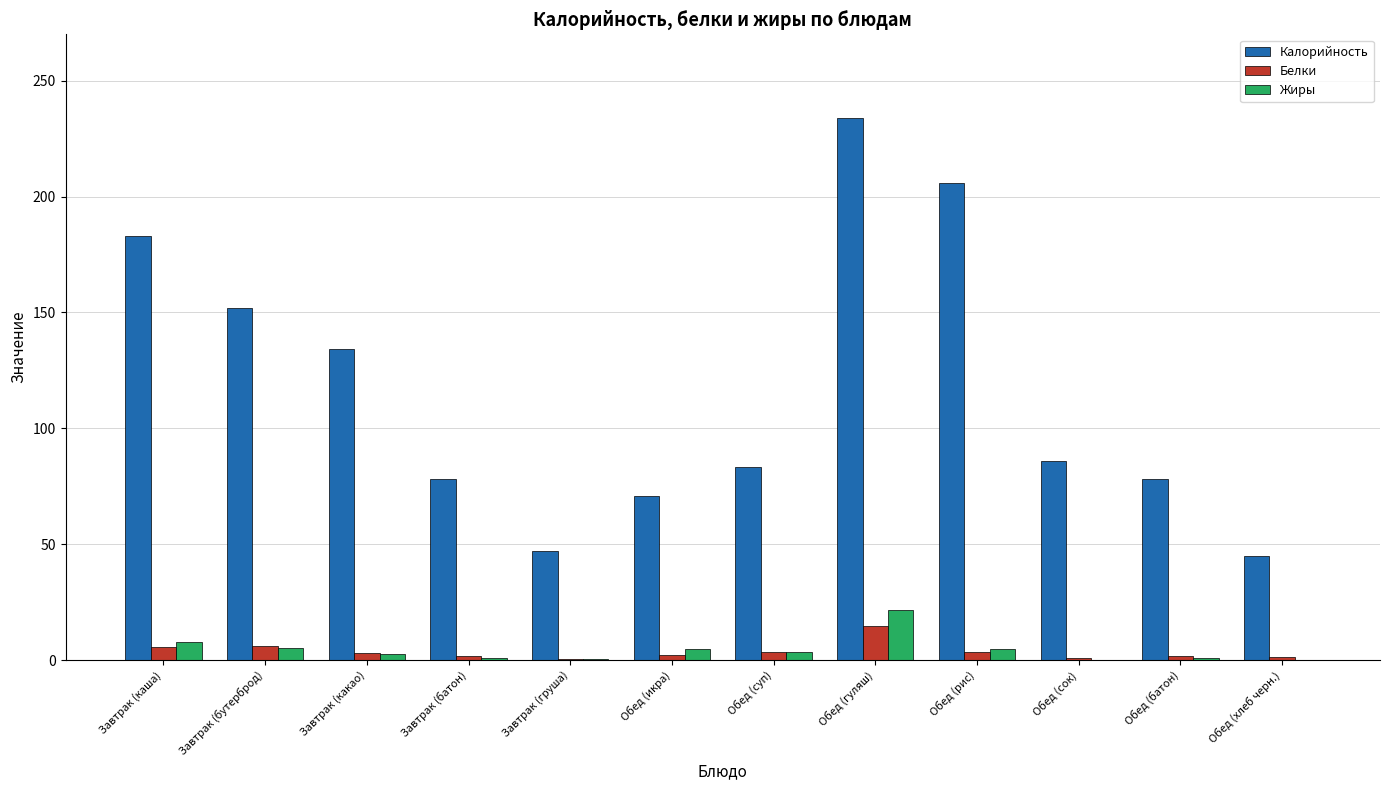

True or false: Калорийность has a value of 78.0 at Завтрак (батон).

True